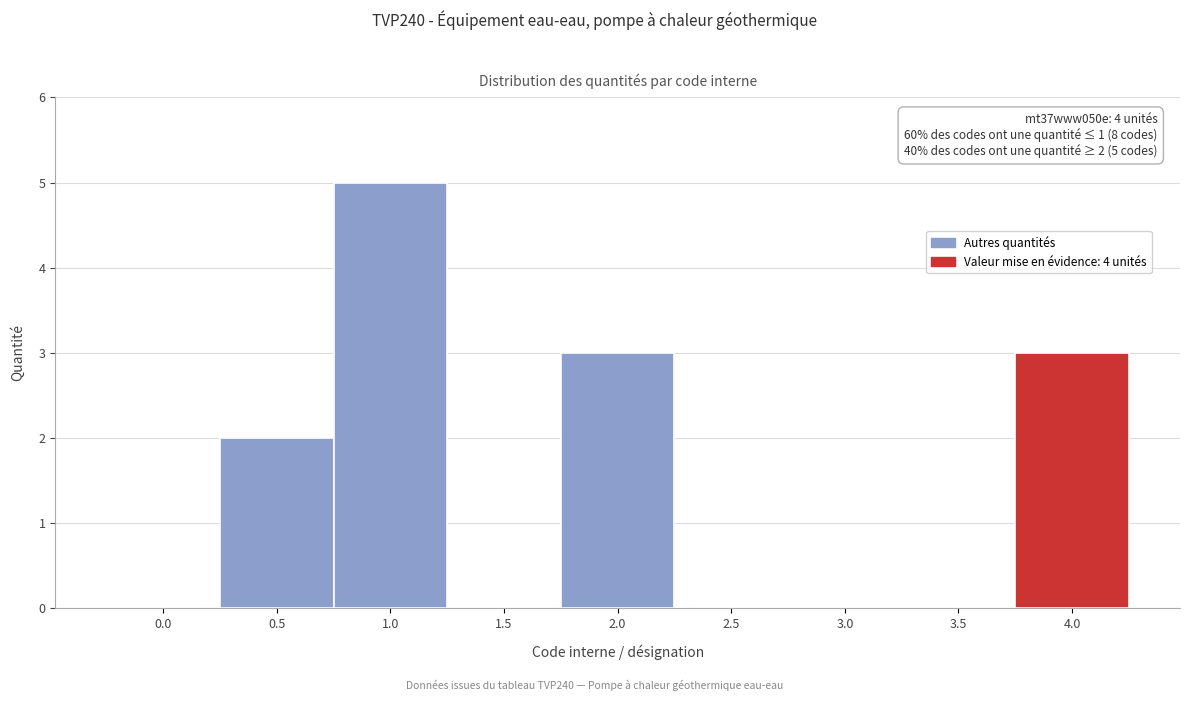

Reading right to left, list all the values displayed in this chart.

4.0=3	3.5=0	3.0=0	2.5=0	2.0=3	1.5=0	1.0=5	0.5=2	0.0=0